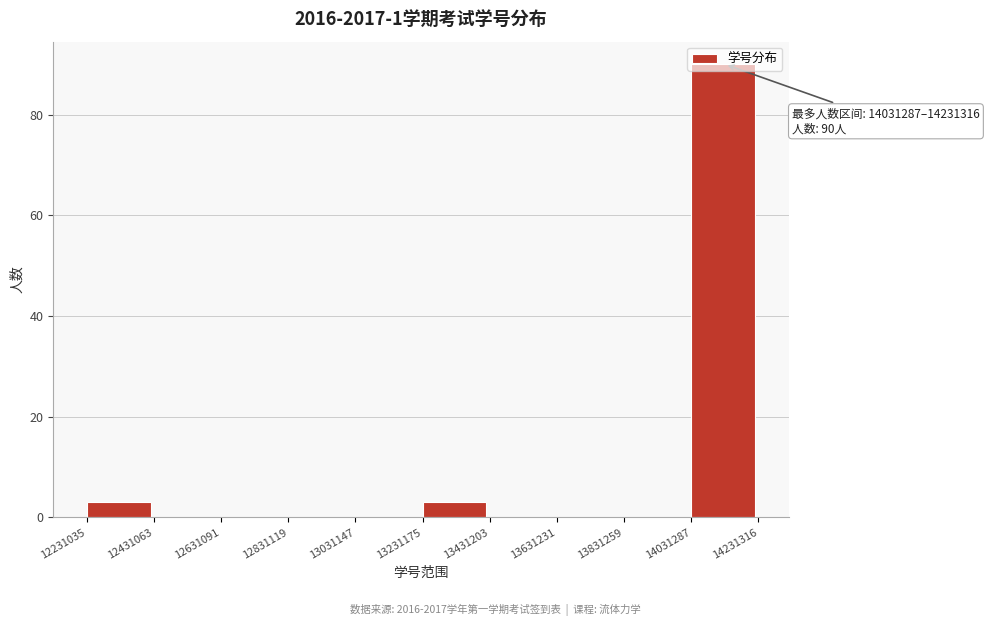

Which range on the x-axis has the tallest bar?

14031287 to 14231316